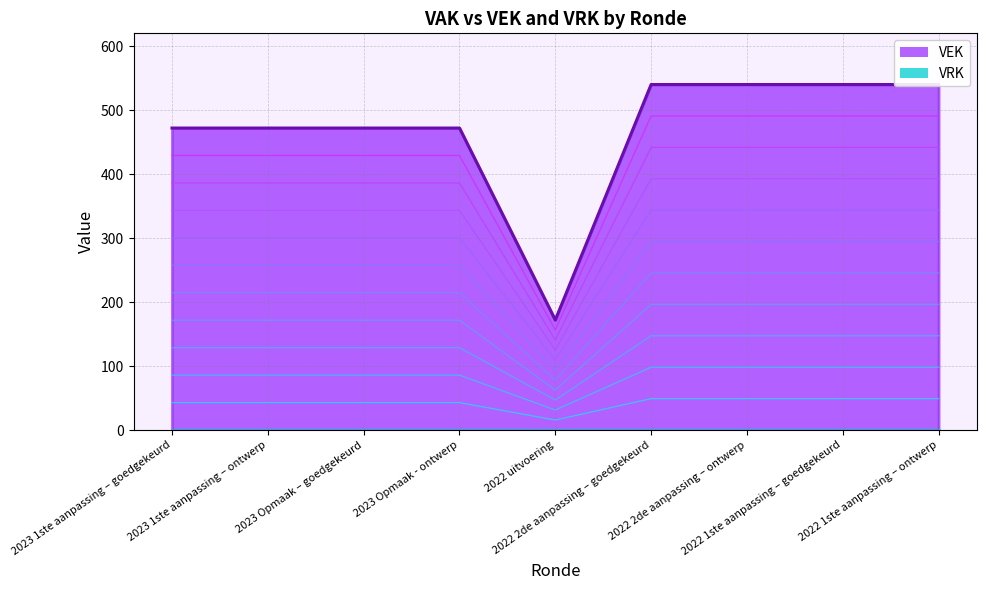

Reading right to left, transcribe all the data shown in this chart.

2022 1ste aanpassing – ontwerp=147.3	2022 1ste aanpassing – goedgekeurd=147.3	2022 2de aanpassing – ontwerp=147.3	2022 2de aanpassing – goedgekeurd=147.3	2022 uitvoering=46.9	2023 Opmaak - ontwerp=128.7	2023 Opmaak – goedgekeurd=128.7	2023 1ste aanpassing – ontwerp=128.7	2023 1ste aanpassing – goedgekeurd=128.7